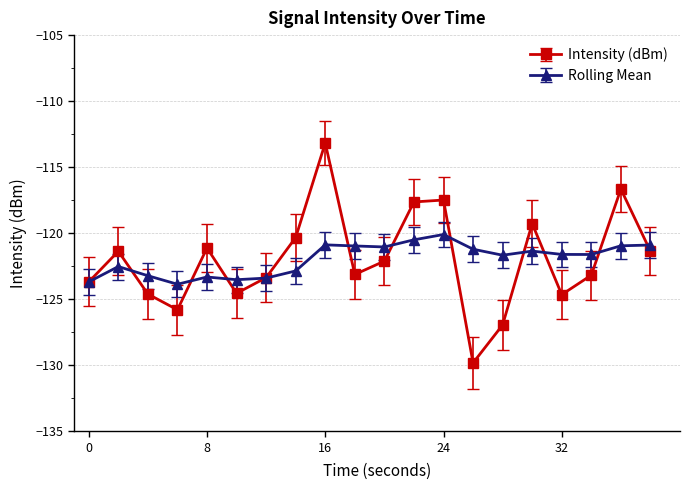

True or false: Intensity (dBm) has more than 2 interior local peaks.

True